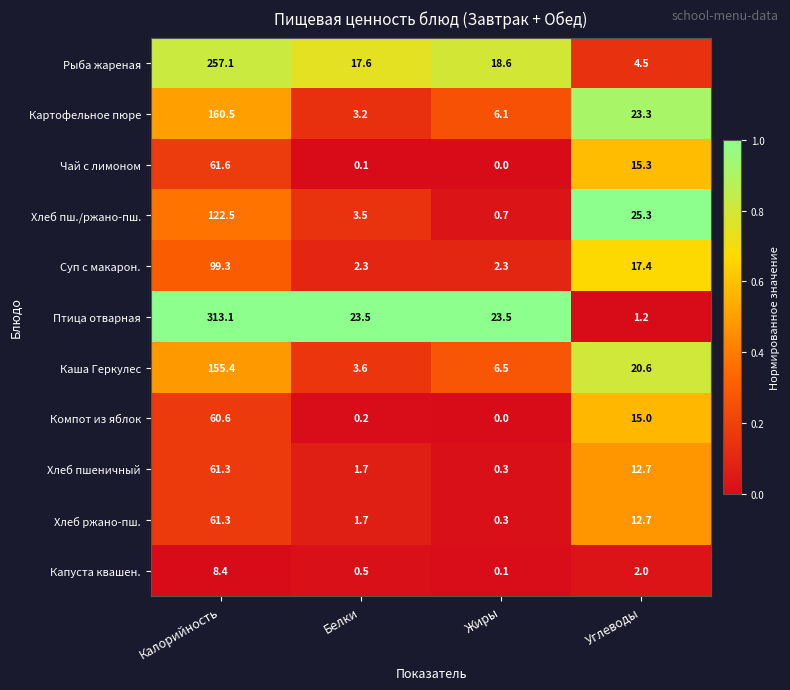

How many distinct data groups are displayed?

11